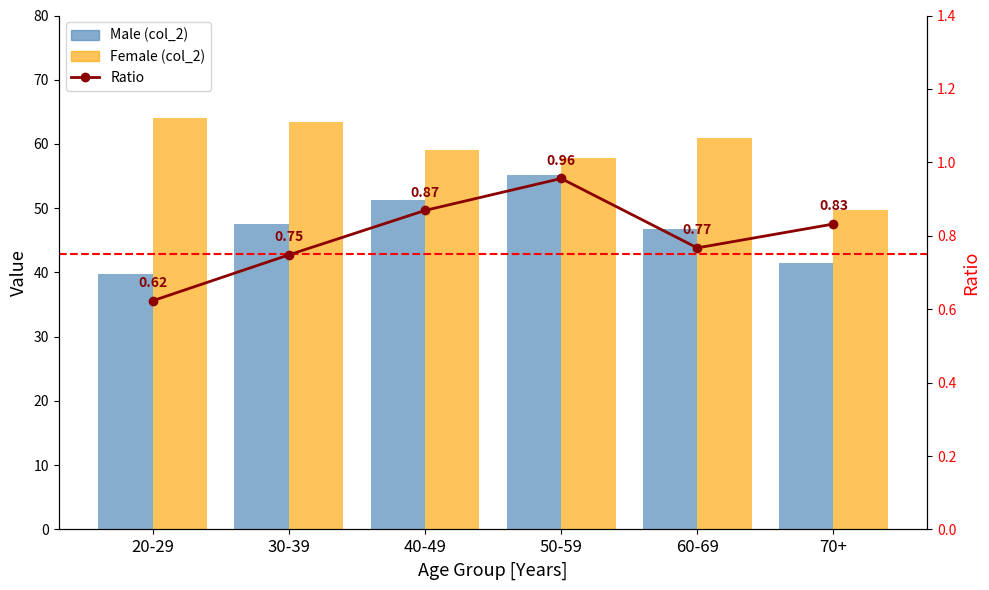

List the series in order of their overall mean, lowest first.

Ratio, Male (col_2), Female (col_2)